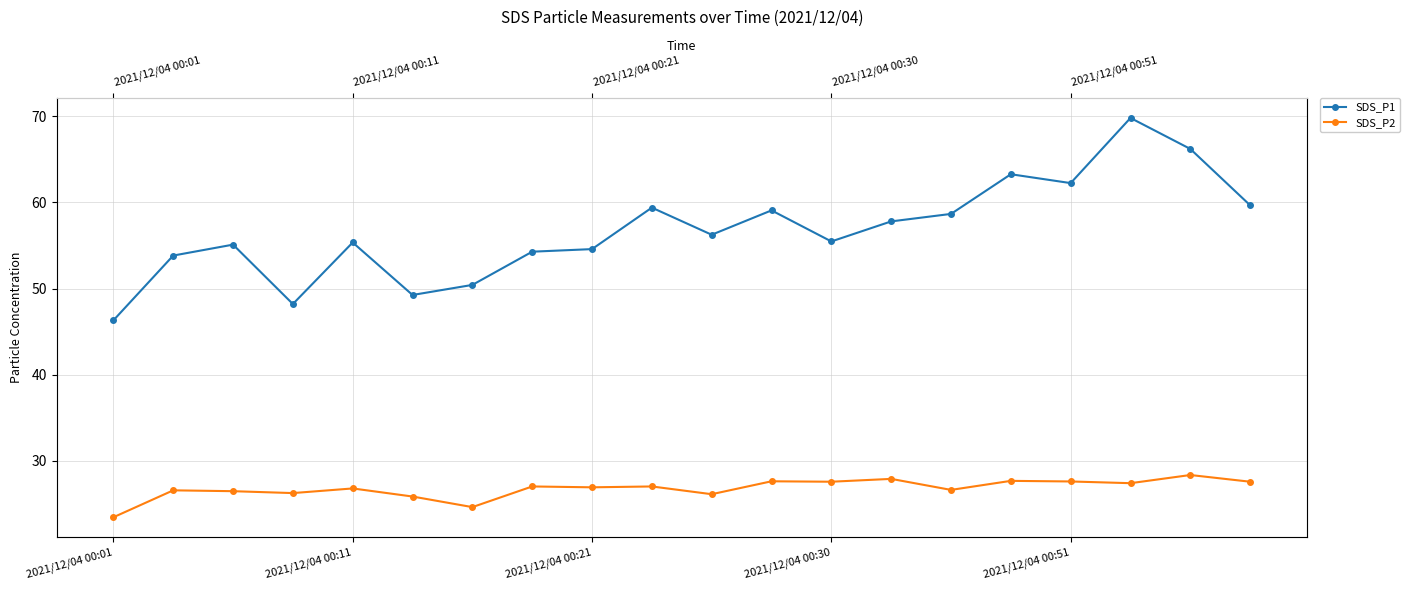

What is the difference between the SDS_P2 values at 2021/12/04 00:11 and 13?

1.3